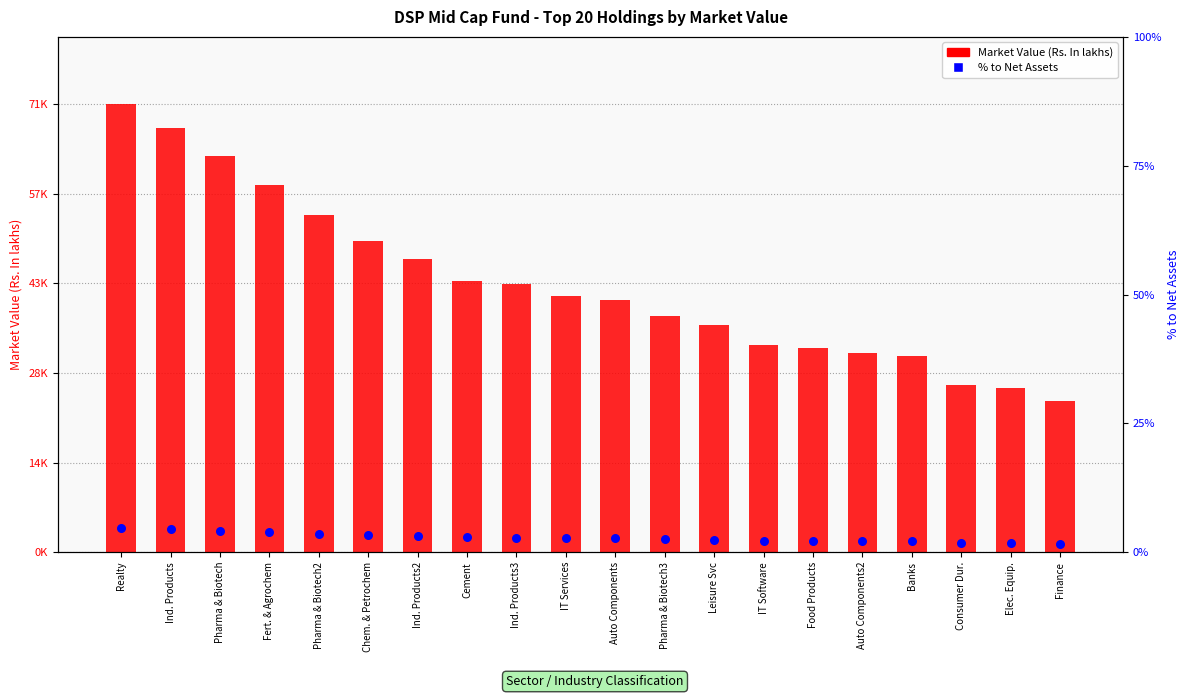

Is the value of % to Net Assets at Pharma & Biotech greater than the value of Market Value (Rs. In lakhs) at Pharma & Biotech?

No